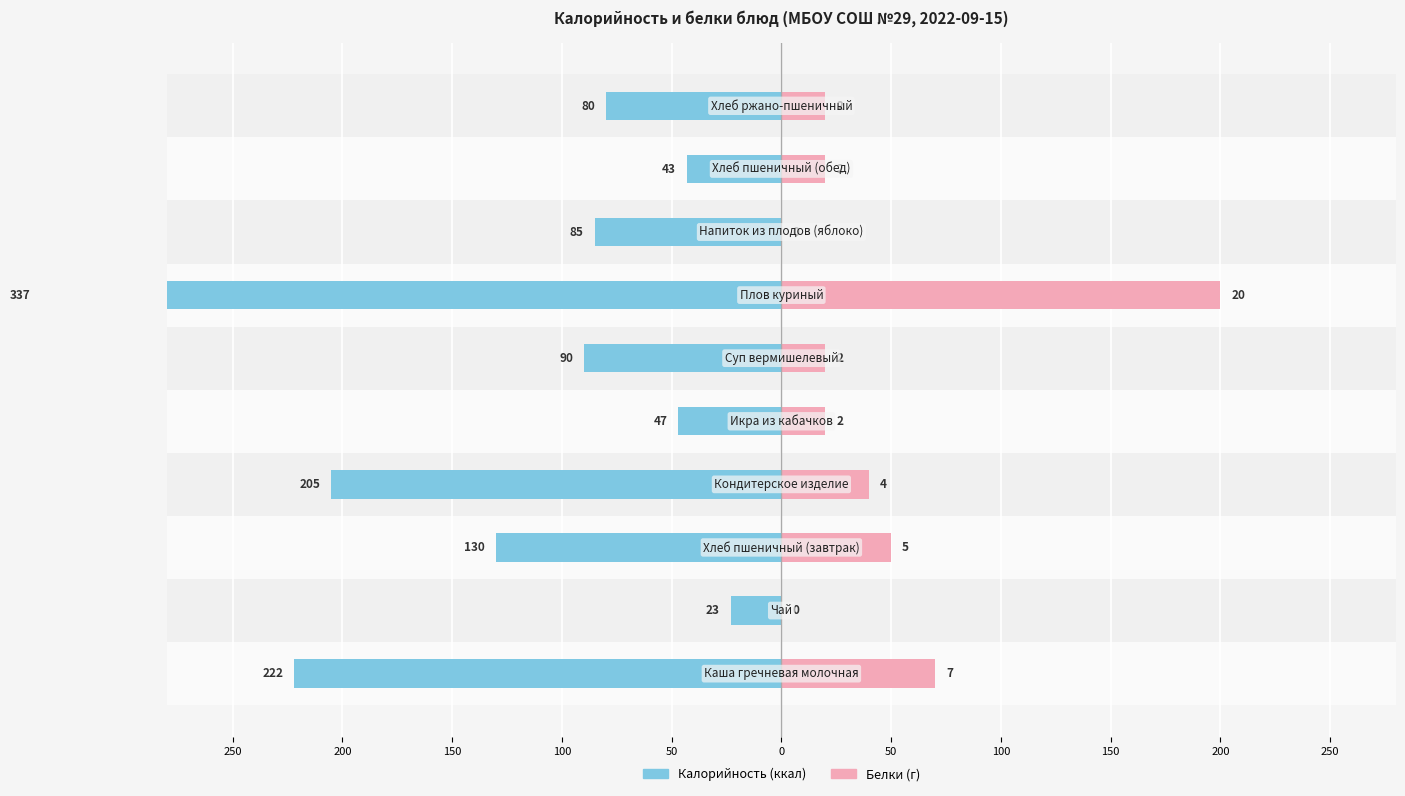

How many values in the Белки (×10) series exceed 20?

4